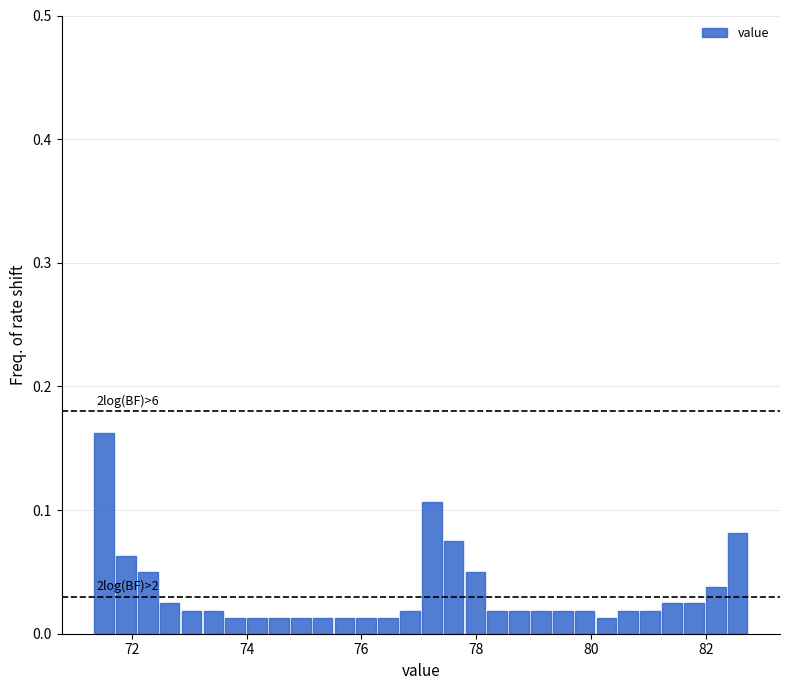

Around what value on the x-axis is the tallest bar? Give the approximate position of its centre, as read against the axis.

71.6